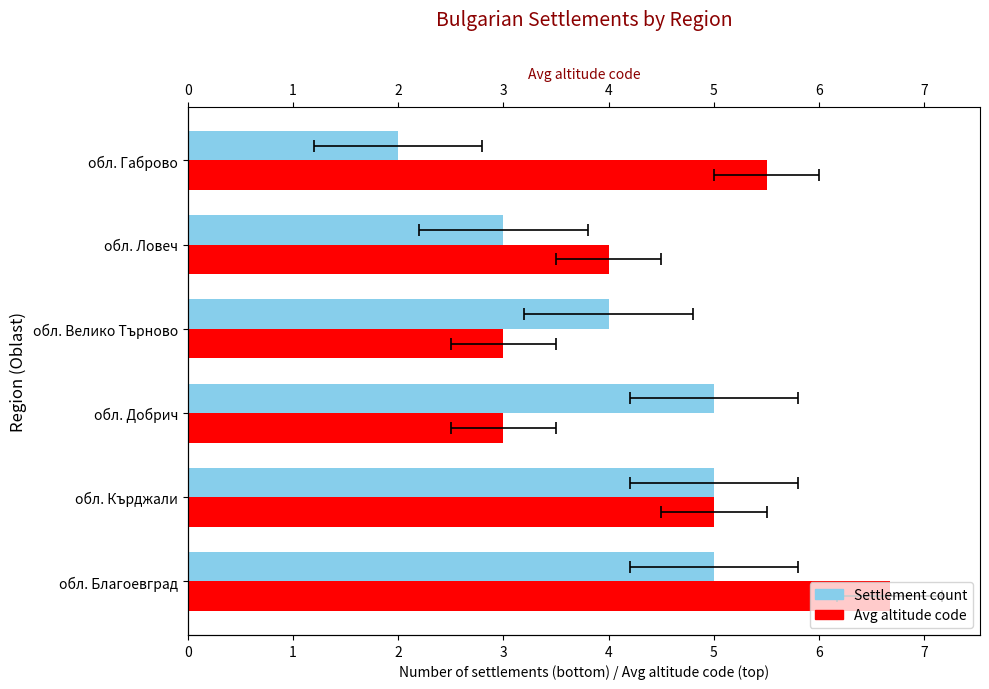

Rank the series by their maximum value, from highest to lowest.

Avg altitude code, Settlement count